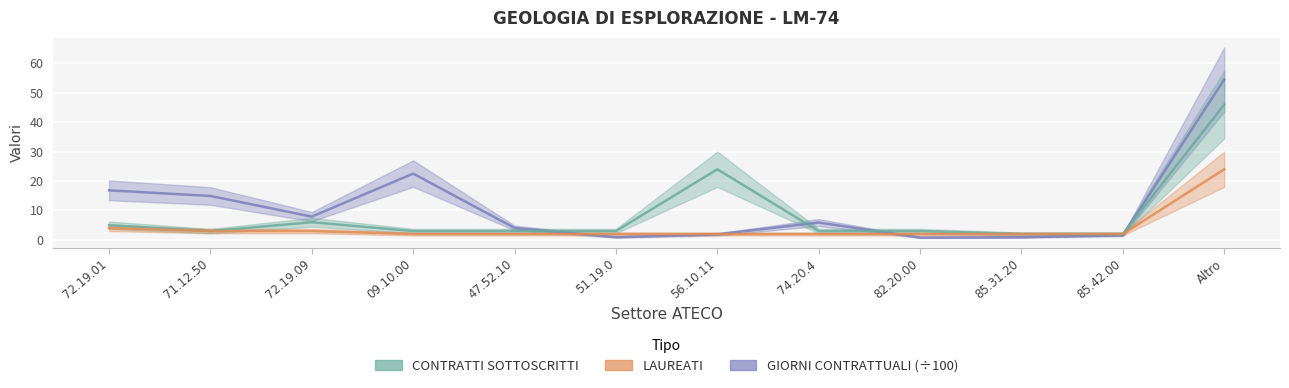

Which series has the widest spread of values?

GIORNI CONTRATTUALI